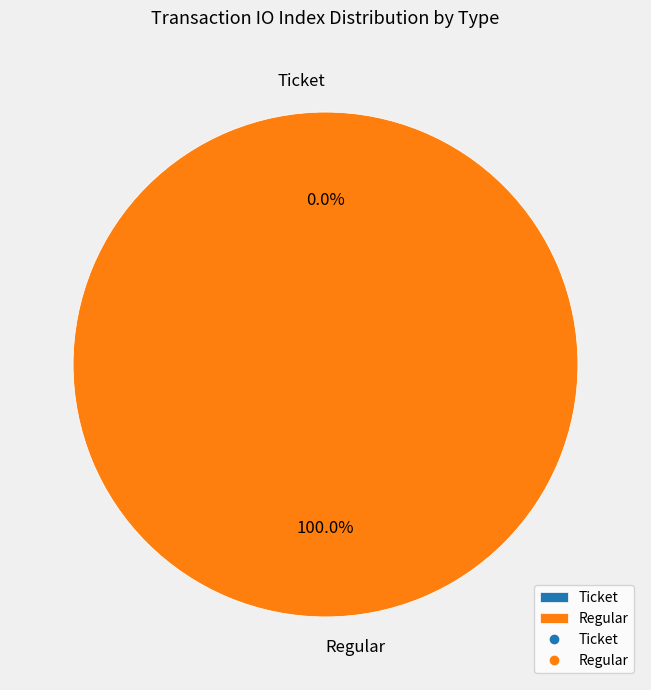

Which category has the smallest portion of the pie?

Ticket